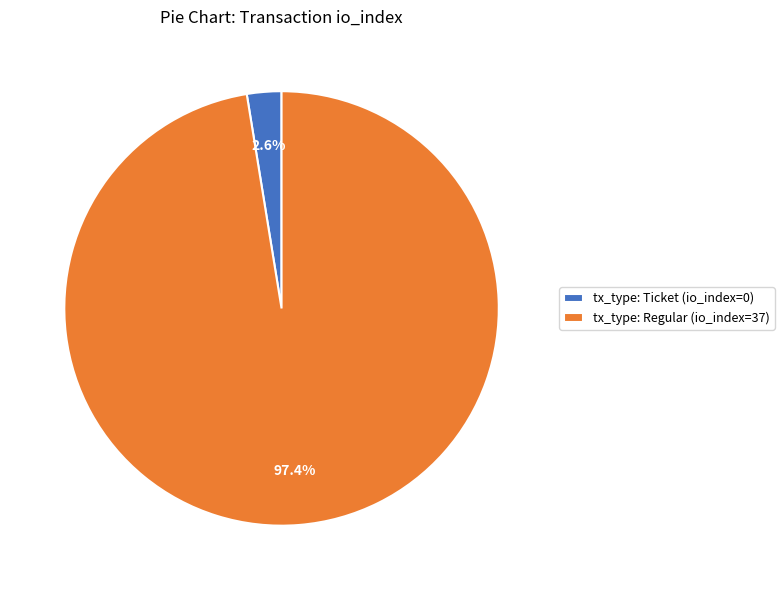

Rank the categories by value from lowest to highest.

tx_type: Ticket (io_index=0), tx_type: Regular (io_index=37)